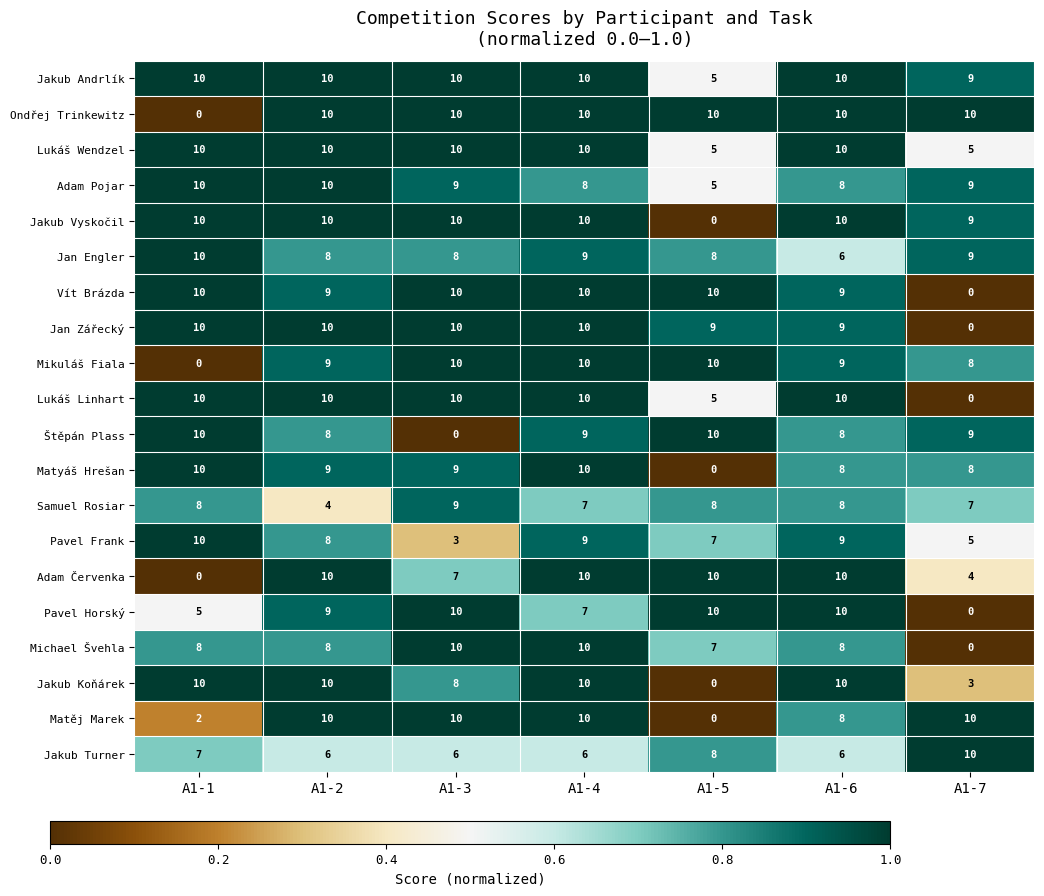

What is the difference between the highest and lowest values at A1-2?

6